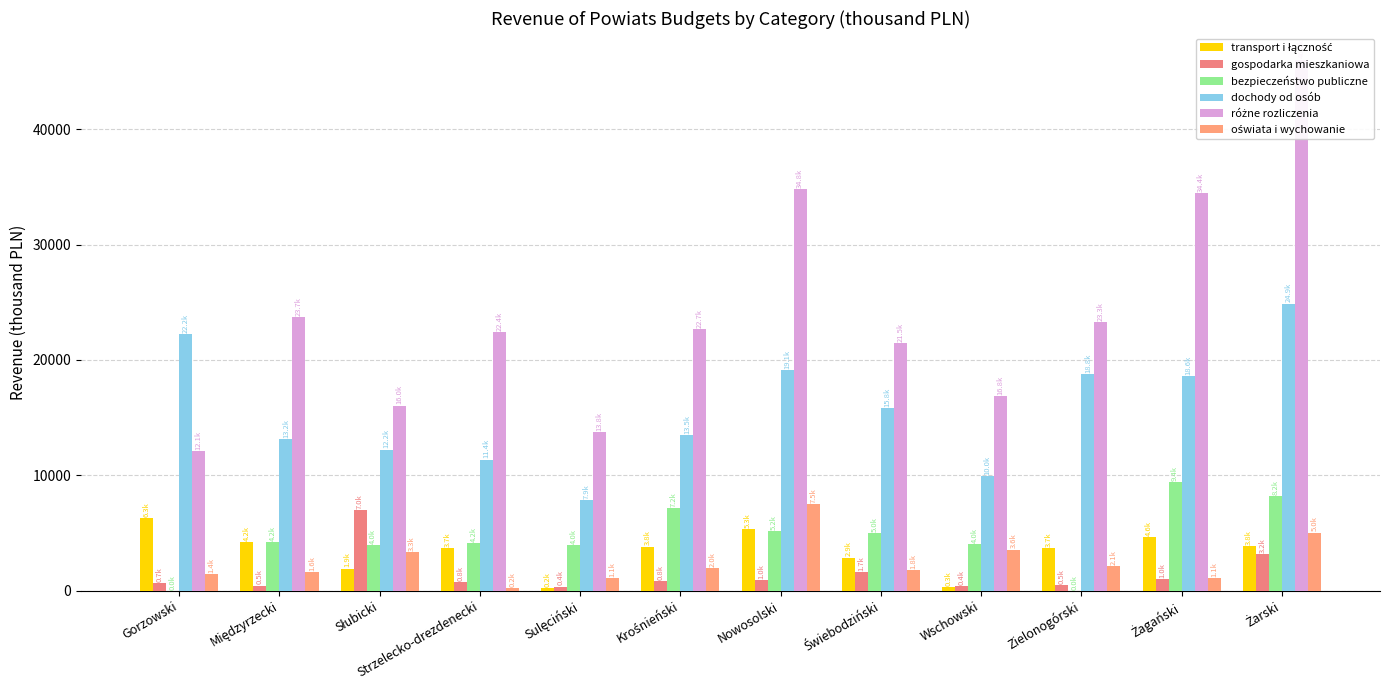

Reading left to right, what are all the values shown in this chart?

transport i łączność: 6285.4	4206.0	1918.6	3729.9	242.8	3834.6	5325.1	2876.7	312.4	3690.7	4629.5	3841.0
gospodarka mieszkaniowa: 673.9	452.7	6998.3	759.8	366.4	839.0	955.7	1650.3	422.6	495.6	981.8	3167.6
bezpieczeństwo publiczne: 3.0	4238.2	3984.1	4159.8	3954.4	7193.7	5204.6	5023.3	4044.3	5.9	9381.2	8221.5
dochody od osób: 22240.9	13179.0	12234.3	11363.1	7858.2	13503.6	19089.8	15821.6	9966.7	18807.0	18599.3	24887.9
różne rozliczenia: 12139.5	23746.6	16049.3	22396.1	13758.2	22655.1	34781.8	21452.7	16845.6	23261.0	34430.2	46022.9
oświata i wychowanie: 1416.2	1585.3	3340.6	239.2	1092.2	1978.5	7503.2	1800.2	3568.1	2129.3	1123.8	5044.7